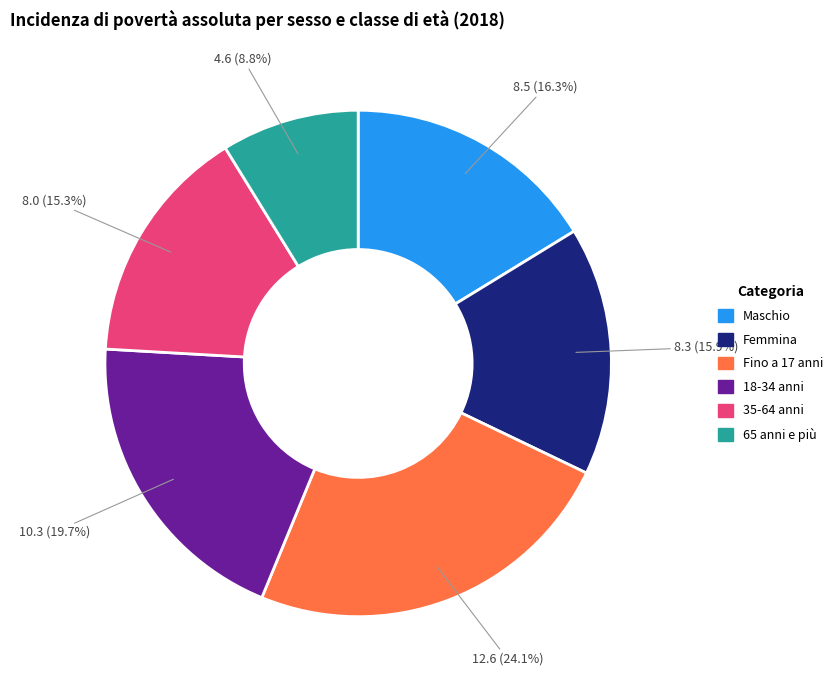

Does any single category account for the majority?

No